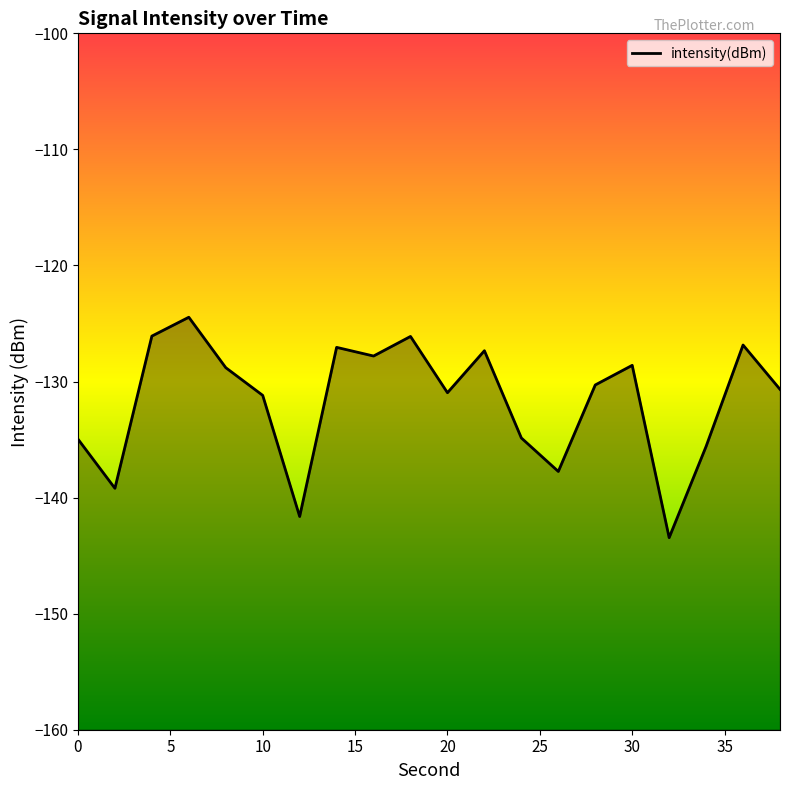

At which label does the data first exceed -130?

4